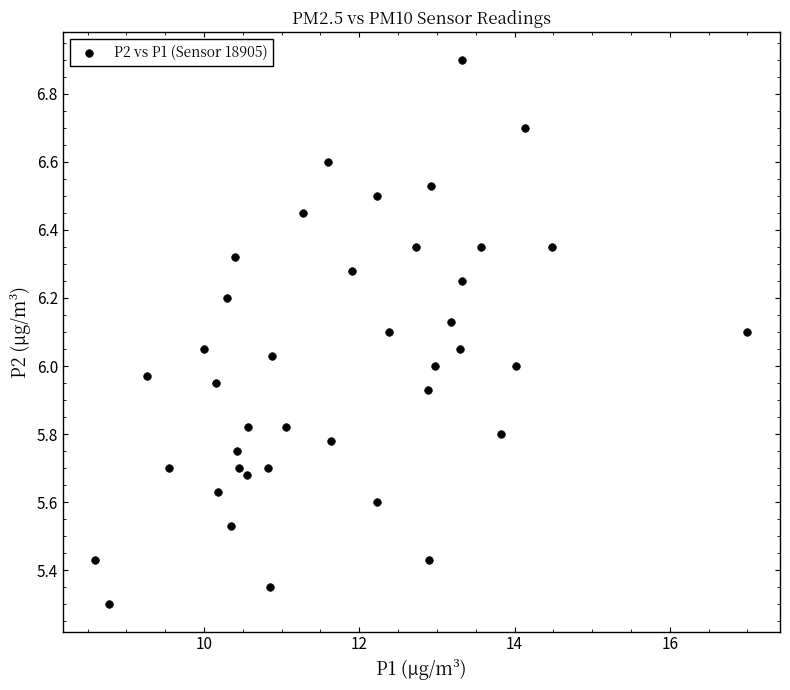

What is the range of Y values (max minus min)?

1.6